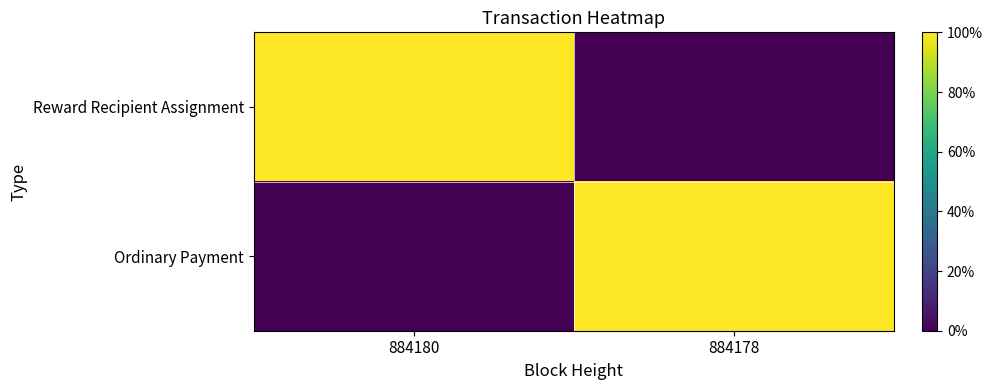

List the series in order of their peak value, highest first.

Reward Recipient Assignment, Ordinary Payment